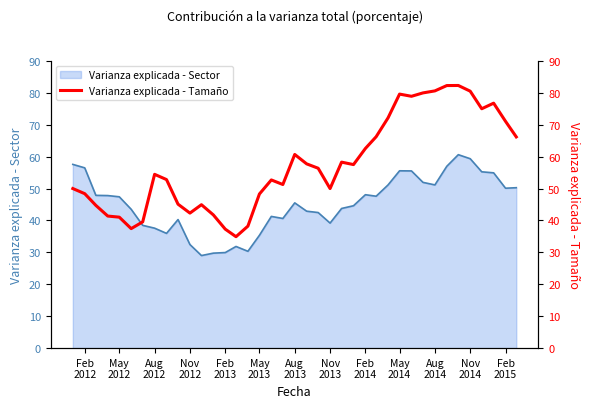

True or false: the data shows 67.2 at 18.

False